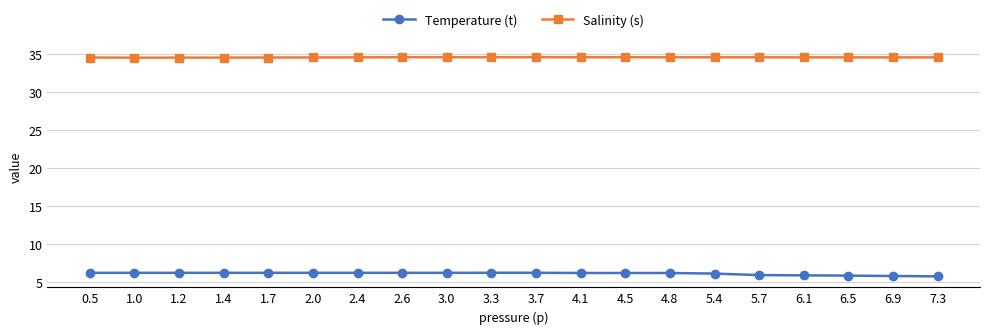

Does the chart have visible grid lines?

Yes